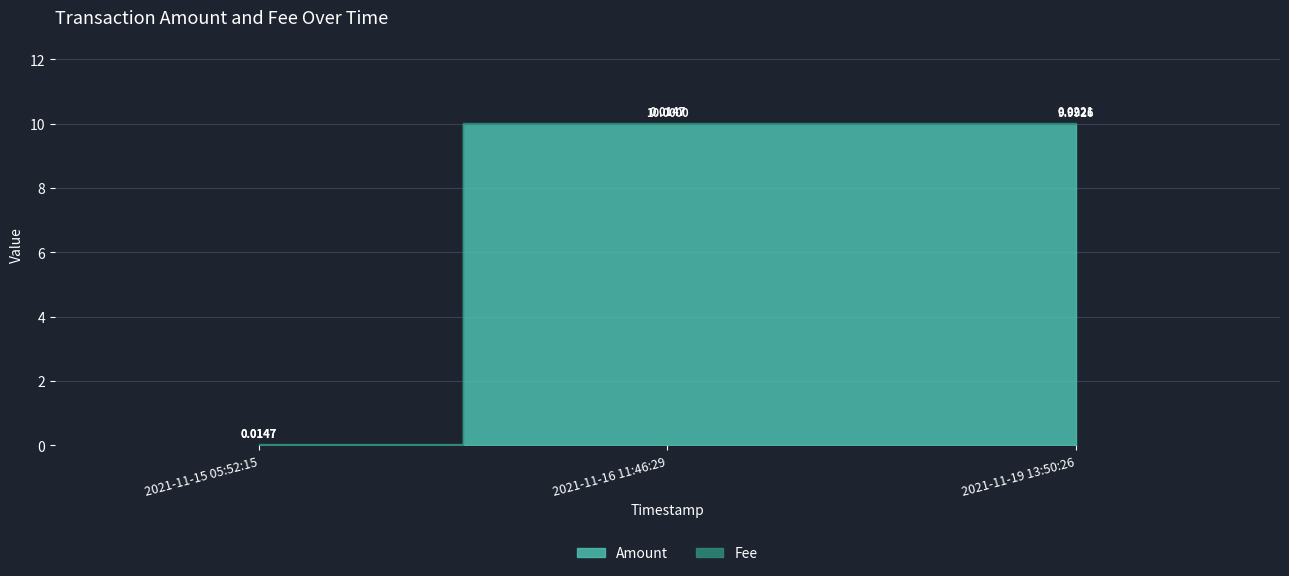

Where is Fee nearest to the value 0?

2021-11-15 05:52:15